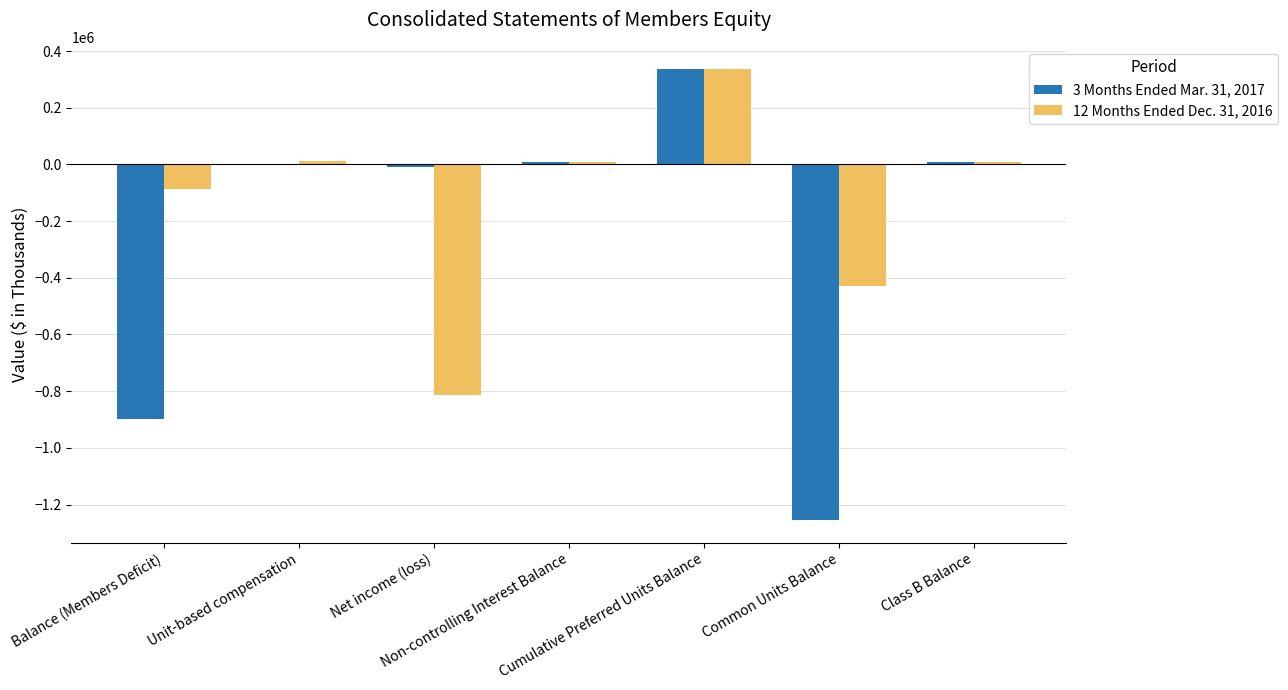

What is the sum of all 3 Months Ended Mar. 31, 2017 values?

-1810625